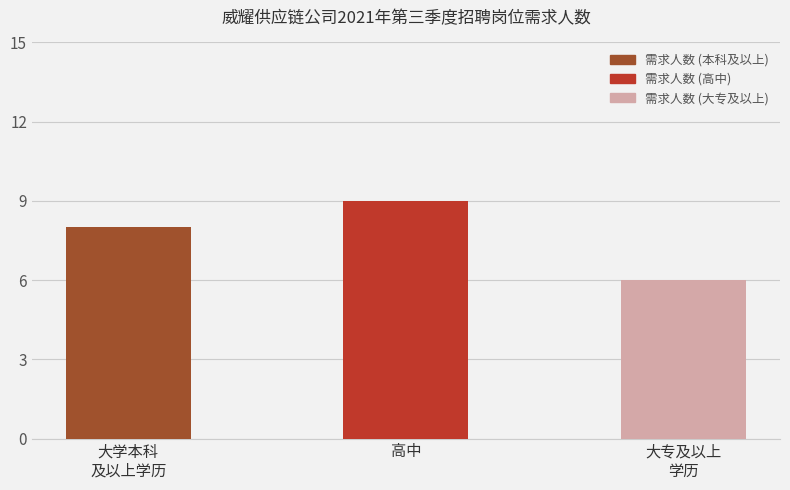

The value at 大专及以上
学历 is 3. True or false?

False